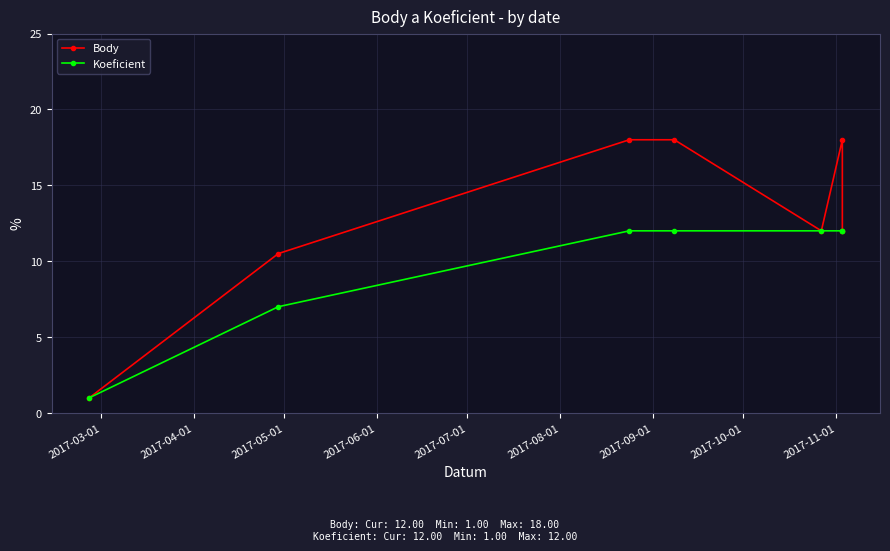

What is the value of the Body point at the 1st from the left?

1.0